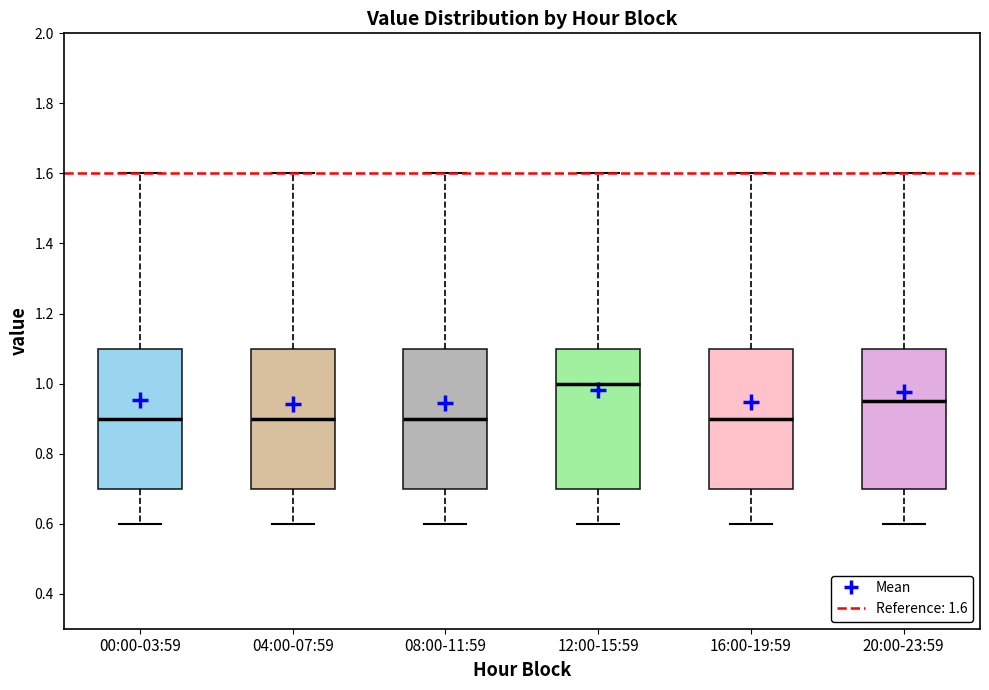

Reading left to right, read every box against the y-axis: the position of its median line, the range the box covers, and the ends of its whiskers. The values are not printed on the chart, so give them approximately, as read against the axis.

00:00-03:59: median 0.90, box 0.70 to 1.10, whiskers 0.60 to 1.60
04:00-07:59: median 0.90, box 0.70 to 1.10, whiskers 0.60 to 1.60
08:00-11:59: median 0.90, box 0.70 to 1.10, whiskers 0.60 to 1.60
12:00-15:59: median 1.00, box 0.70 to 1.10, whiskers 0.60 to 1.60
16:00-19:59: median 0.90, box 0.70 to 1.10, whiskers 0.60 to 1.60
20:00-23:59: median 0.96, box 0.70 to 1.10, whiskers 0.60 to 1.60